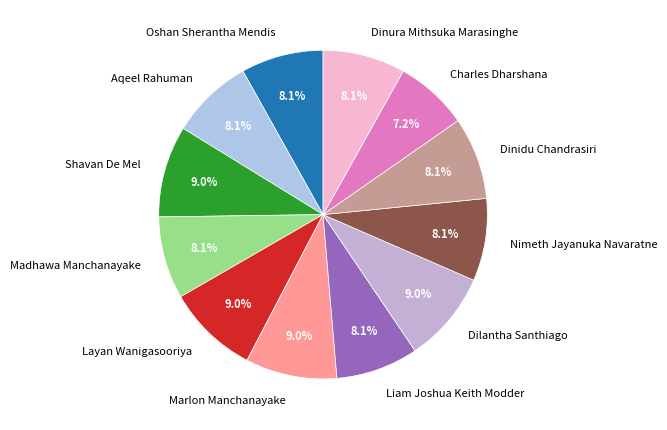

Is it true that Marlon Manchanayake is 1% of the pie?

False